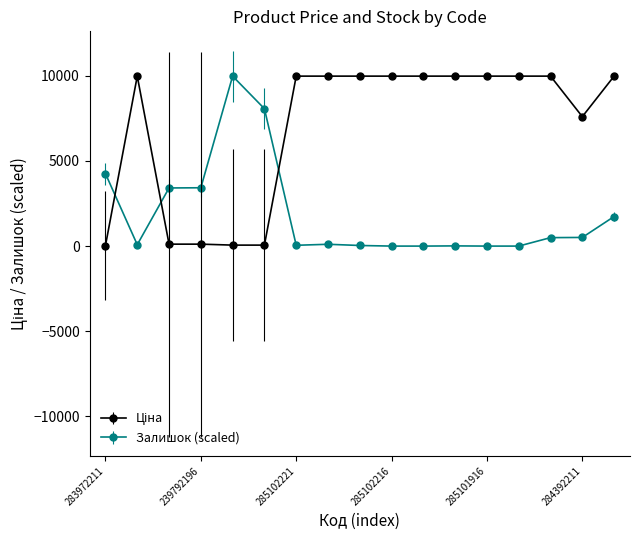

What is the greatest value displayed?

9975.0